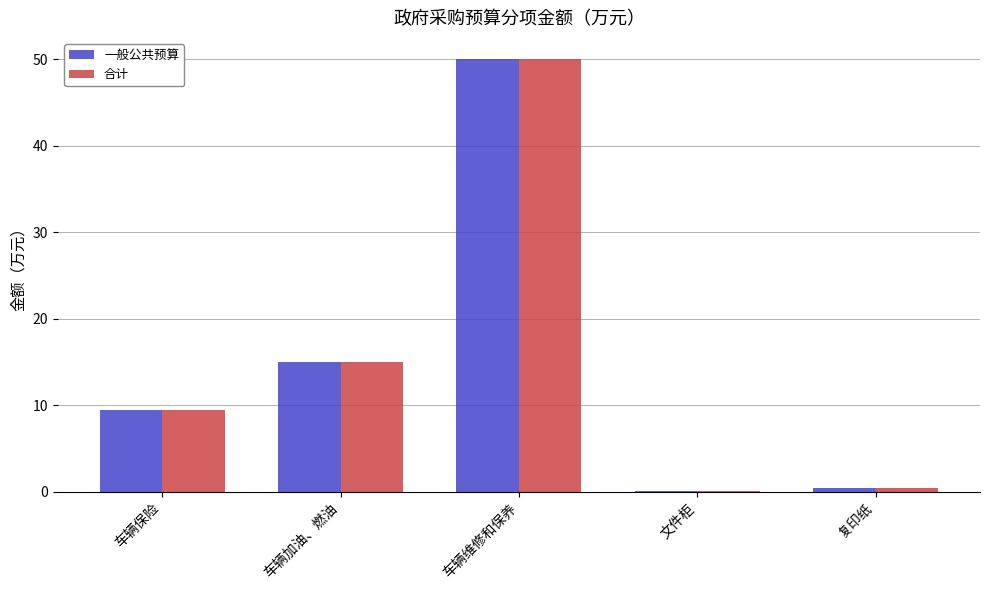

At which label does 一般公共预算 reach its peak?

车辆维修和保养